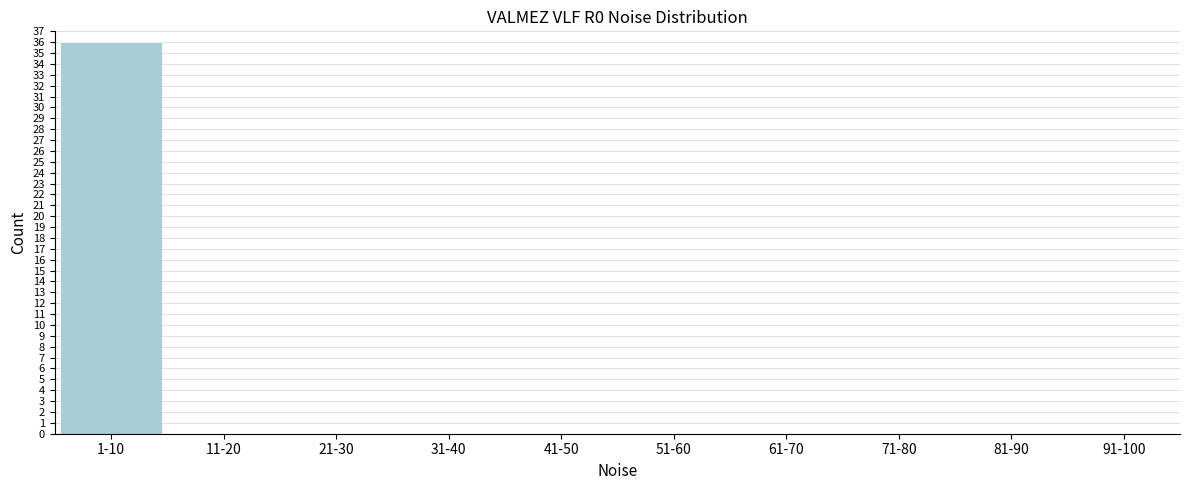

Reading right to left, transcribe all the data shown in this chart.

91-100=0	81-90=0	71-80=0	61-70=0	51-60=0	41-50=0	31-40=0	21-30=0	11-20=0	1-10=36